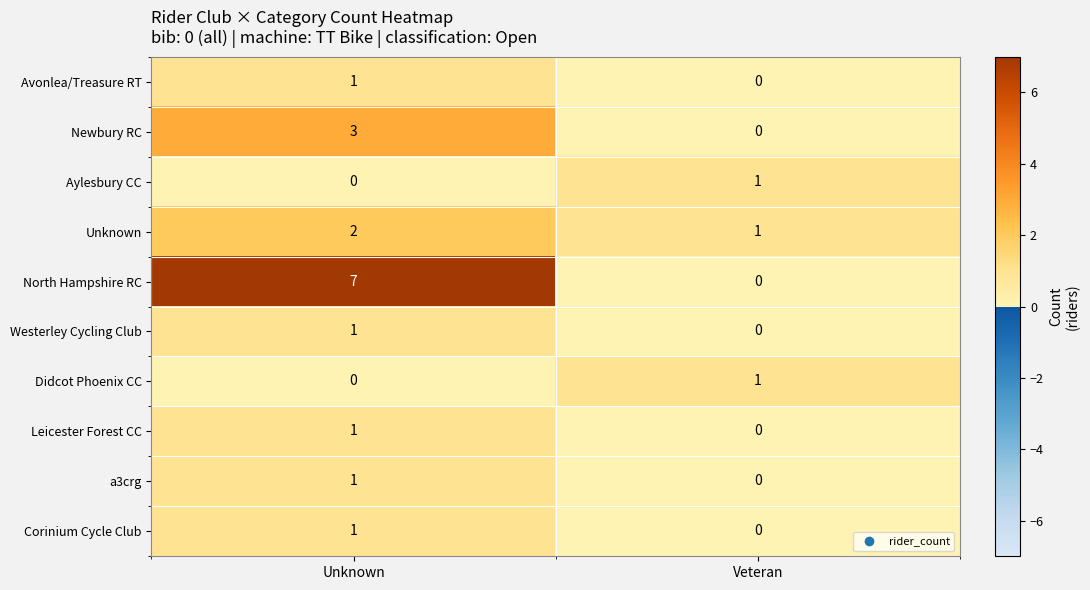

Where is Newbury RC nearest to the value 1?

Veteran